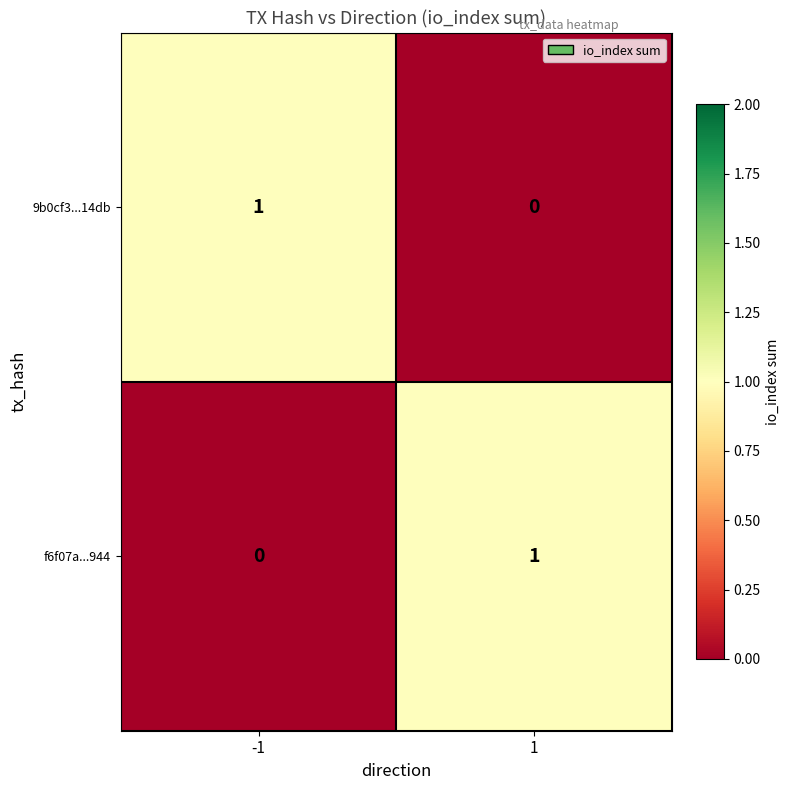

Rank the categories by 9b0cf3...14db value from highest to lowest.

-1, 1